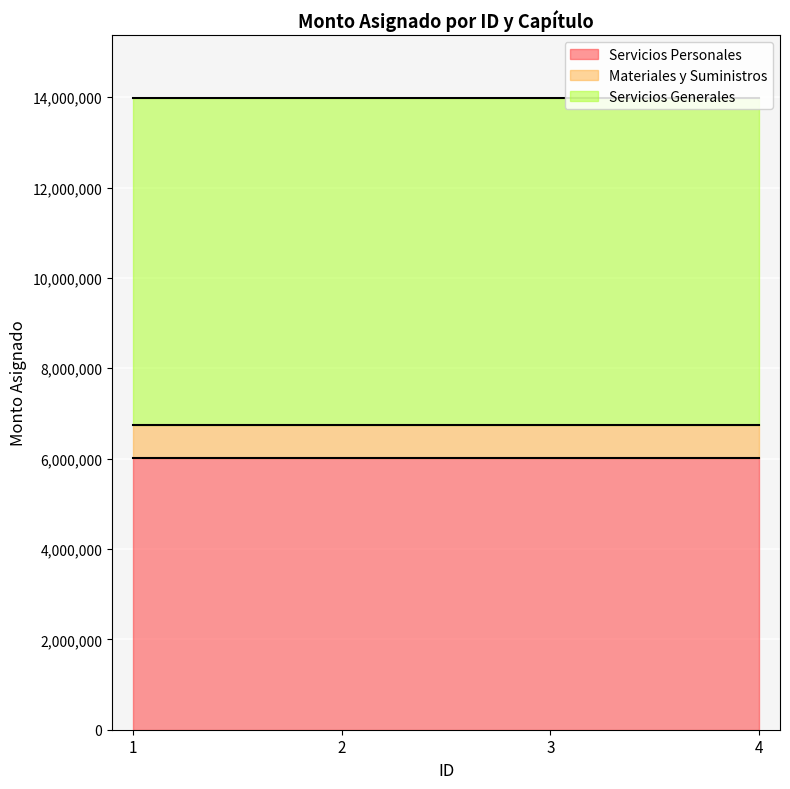

True or false: Servicios Personales and Materiales y Suministros intersect in this chart.

False